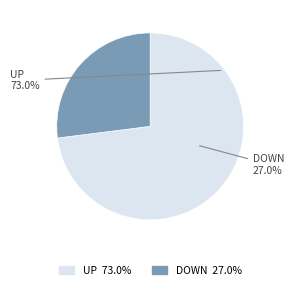

Rank the categories by value from lowest to highest.

down, up